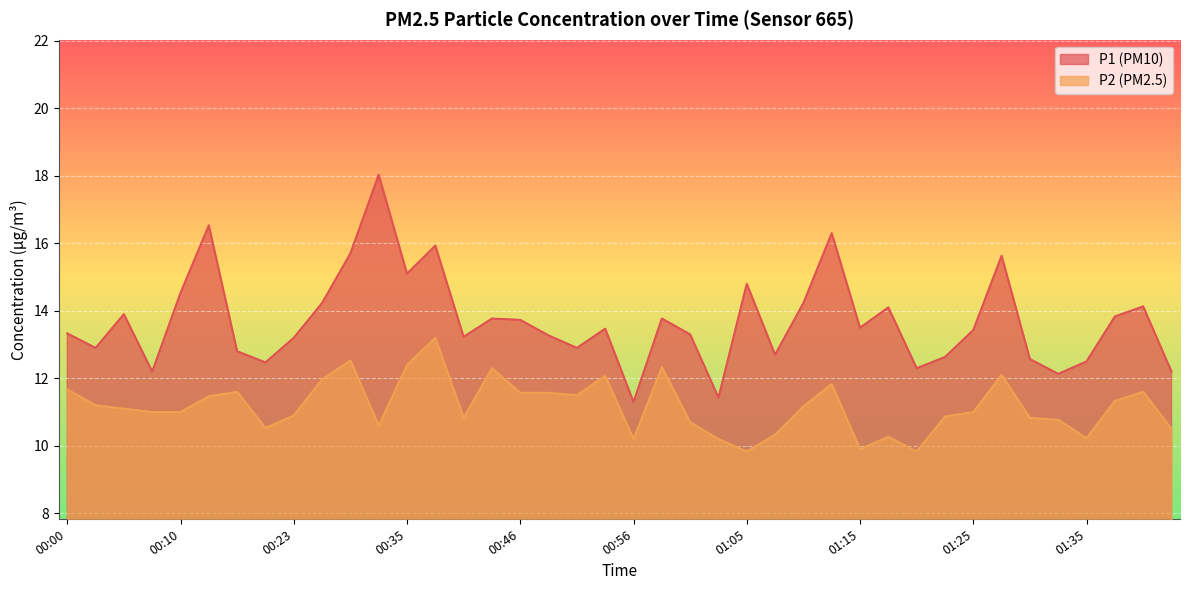

The P1 series shows 22.8 at 01:08. True or false?

False